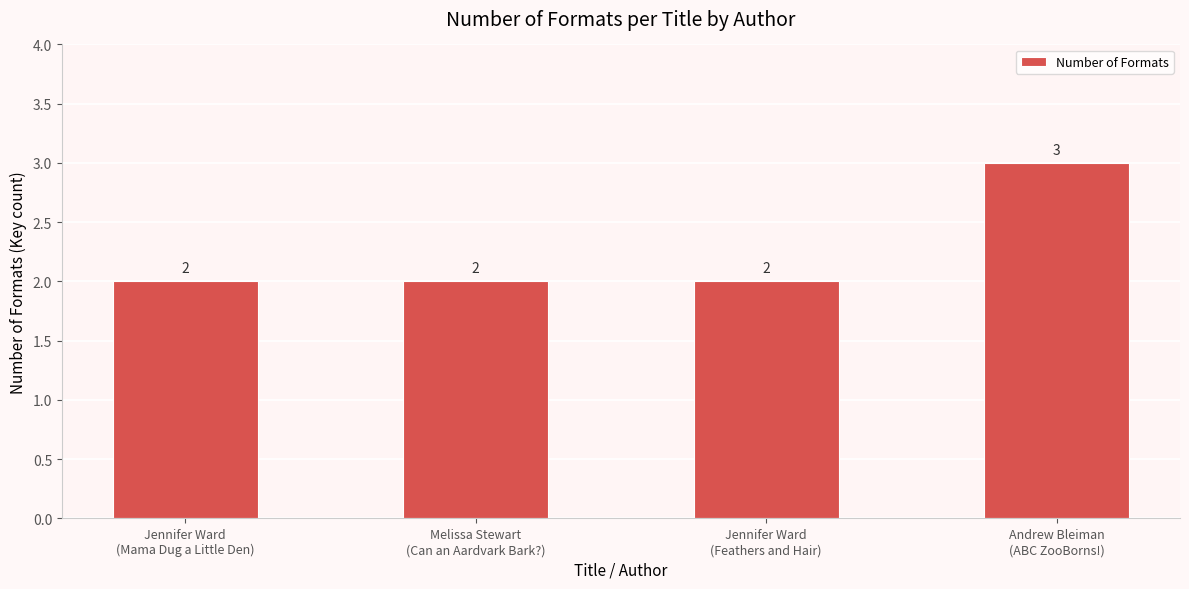

How many values are between 2 and 3?

4